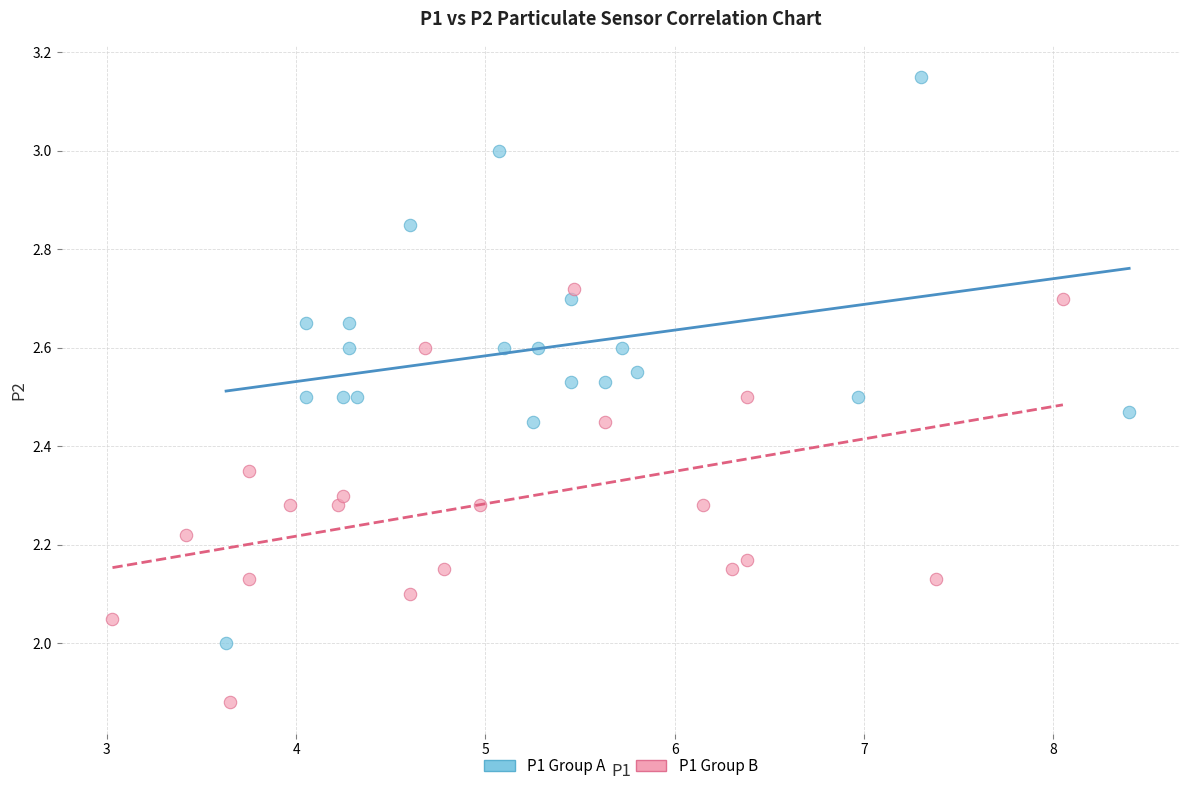

Which series contains the highest Y value?

P1 Group A